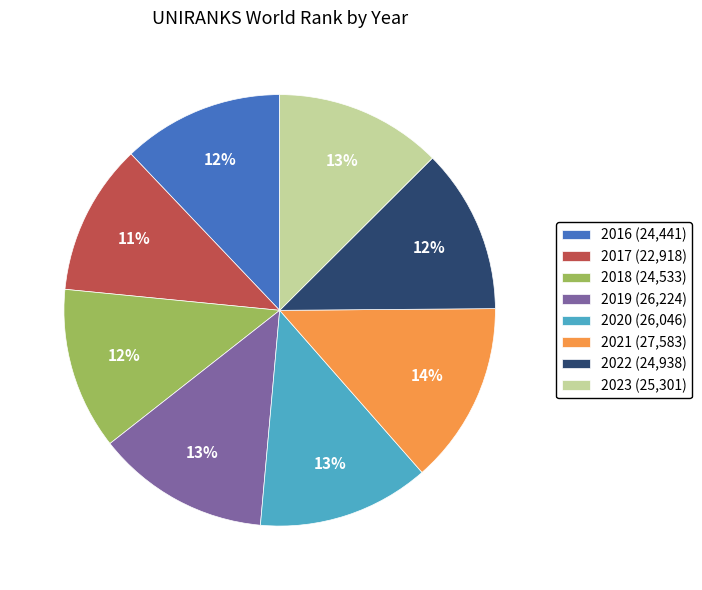

How many segments does this pie chart have?

8